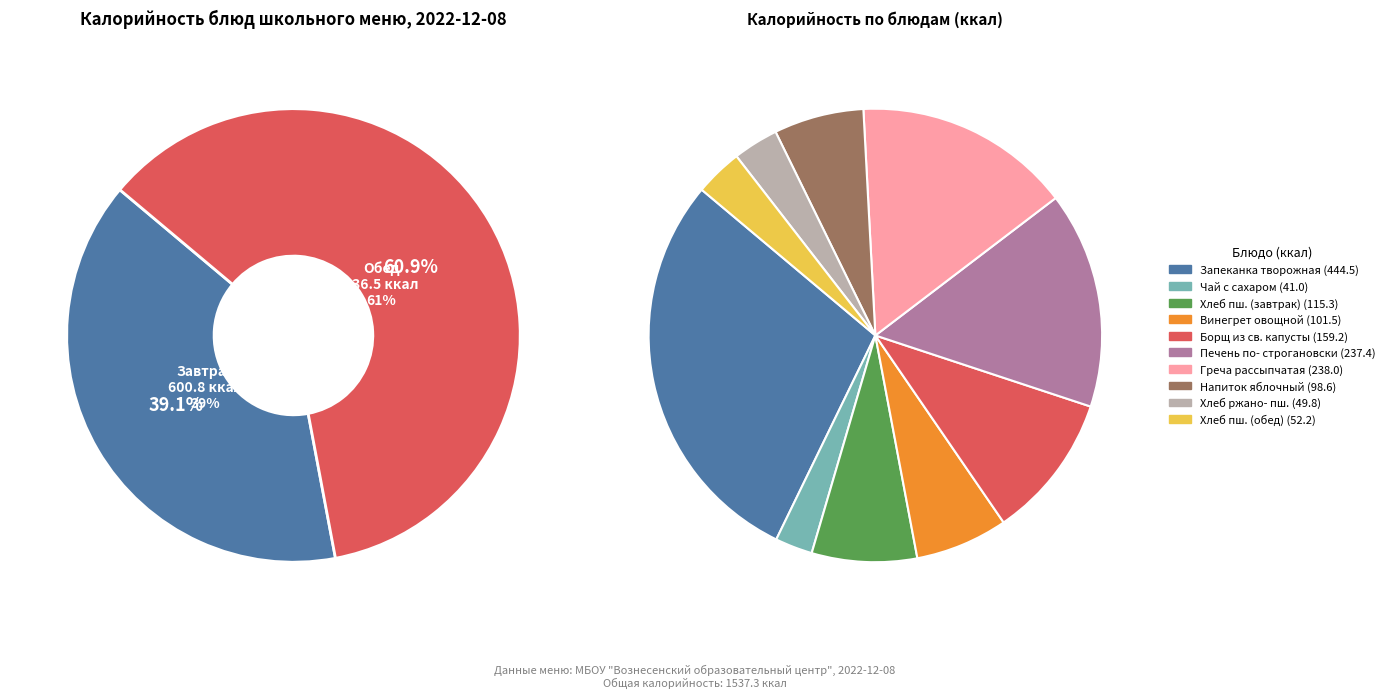

Which category has the smallest portion of the pie?

Чай с сахаром